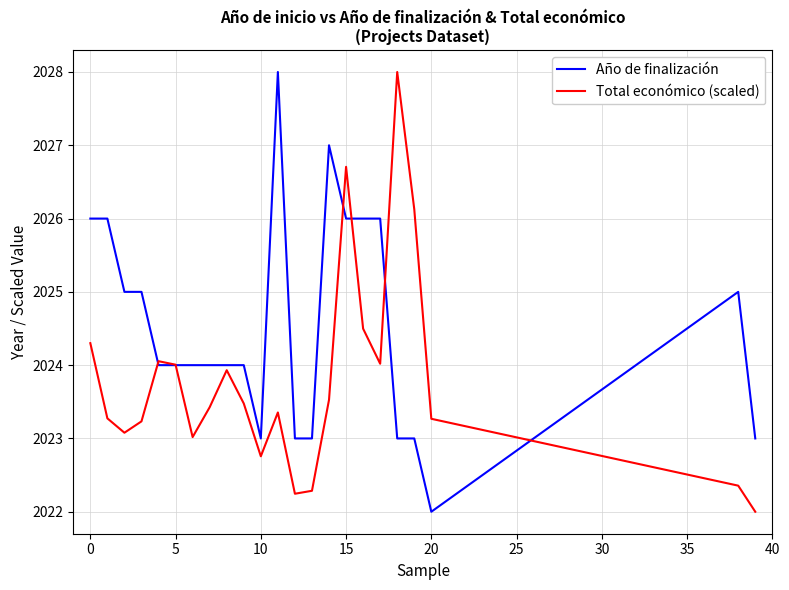

What is the maximum value shown in the chart?

2028.0